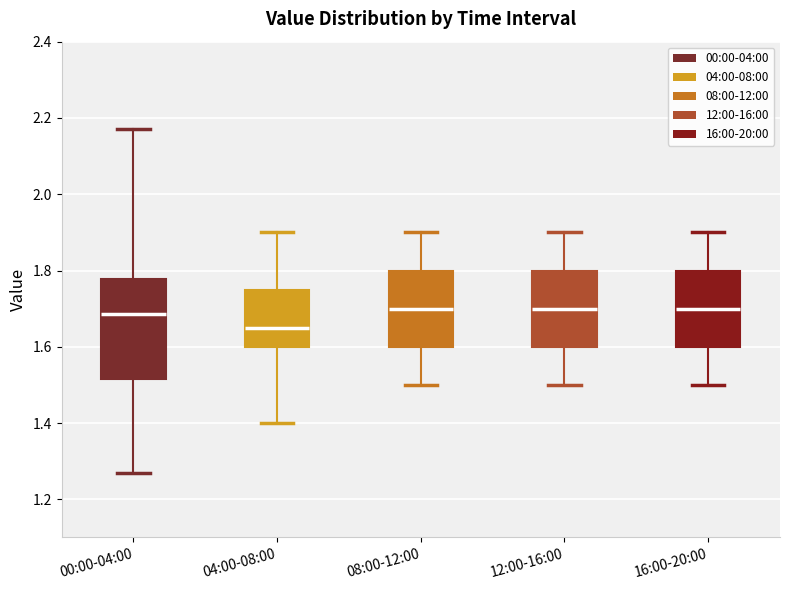

Which box is the tallest, from its lower edge to its upper edge?

00:00-04:00